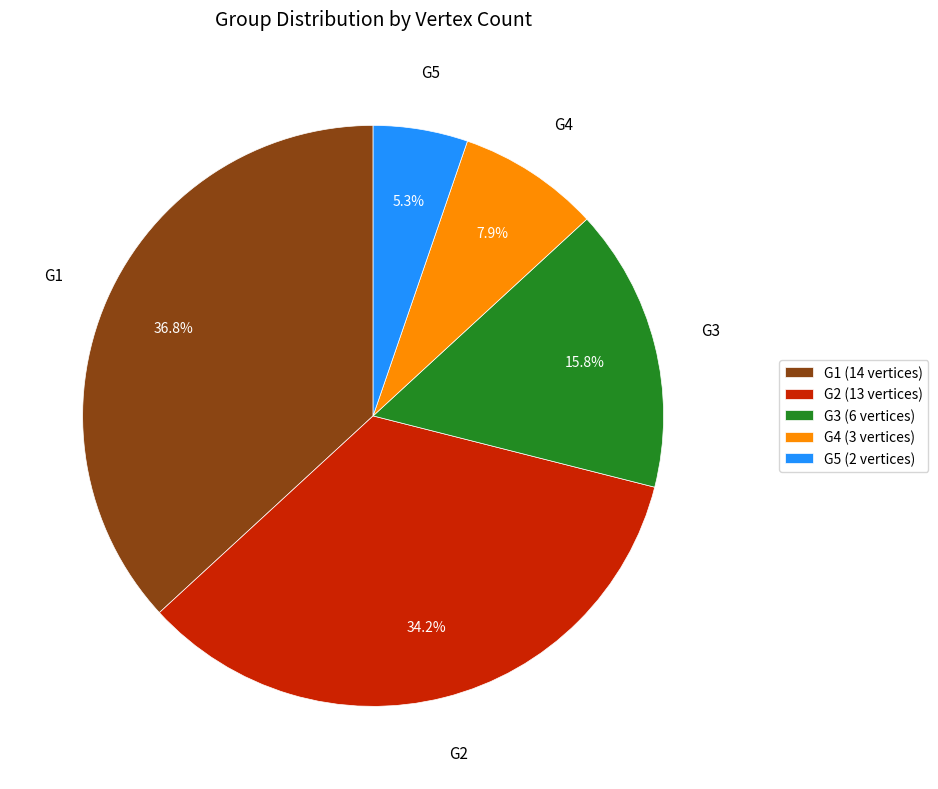

Does any single category account for the majority?

No